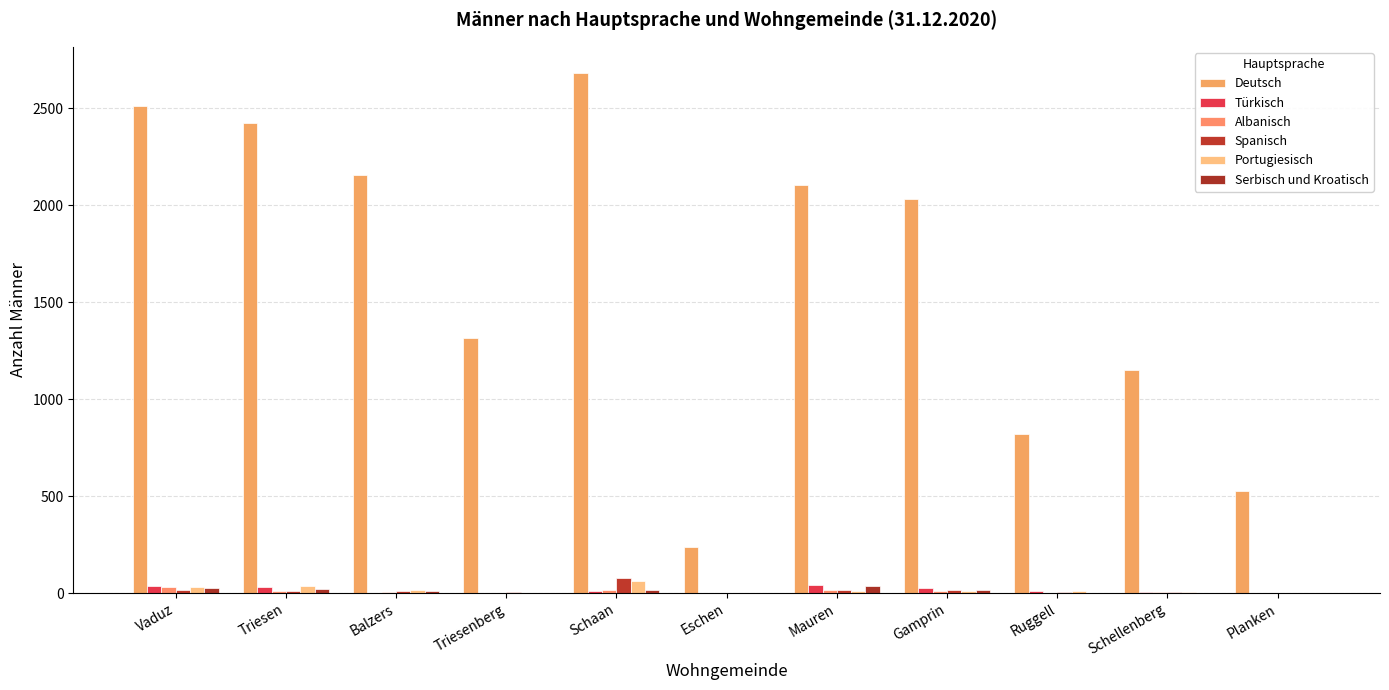

True or false: Serbisch und Kroatisch has a value of 7 at Gamprin.

False